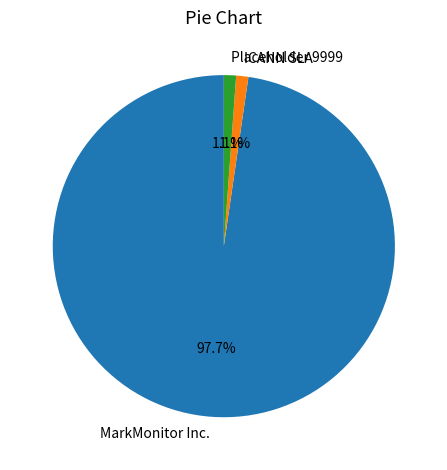

Is Placeholder 9999 the majority of the pie?

No